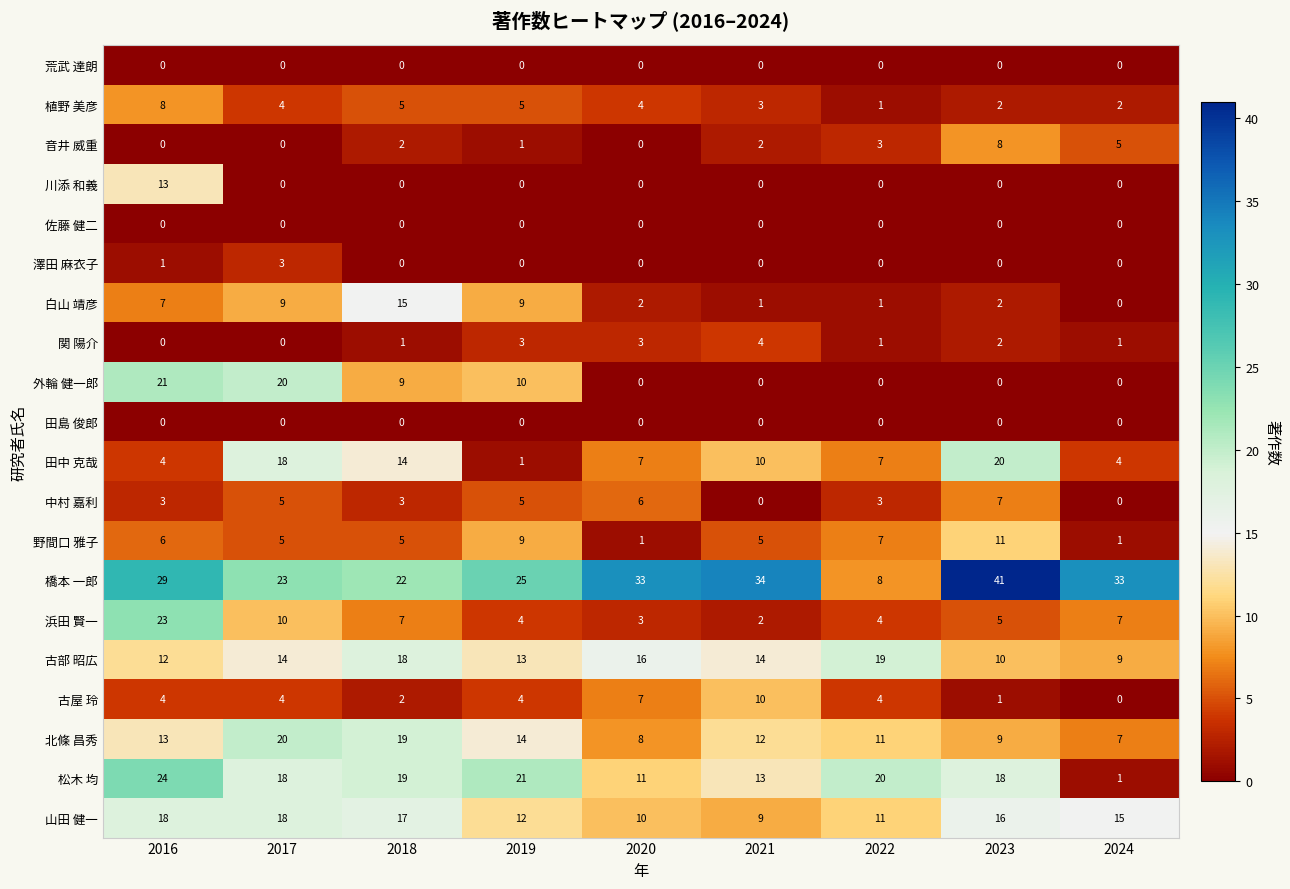

The 音井 威重 series shows 1 at 2018. True or false?

False